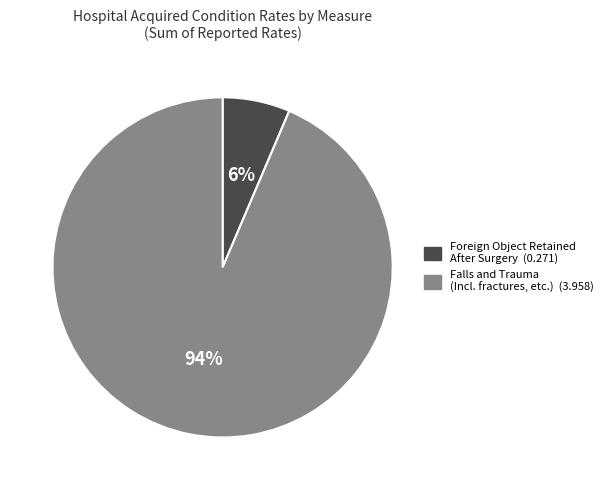

To the nearest percent, what is the average slice percentage?

50%